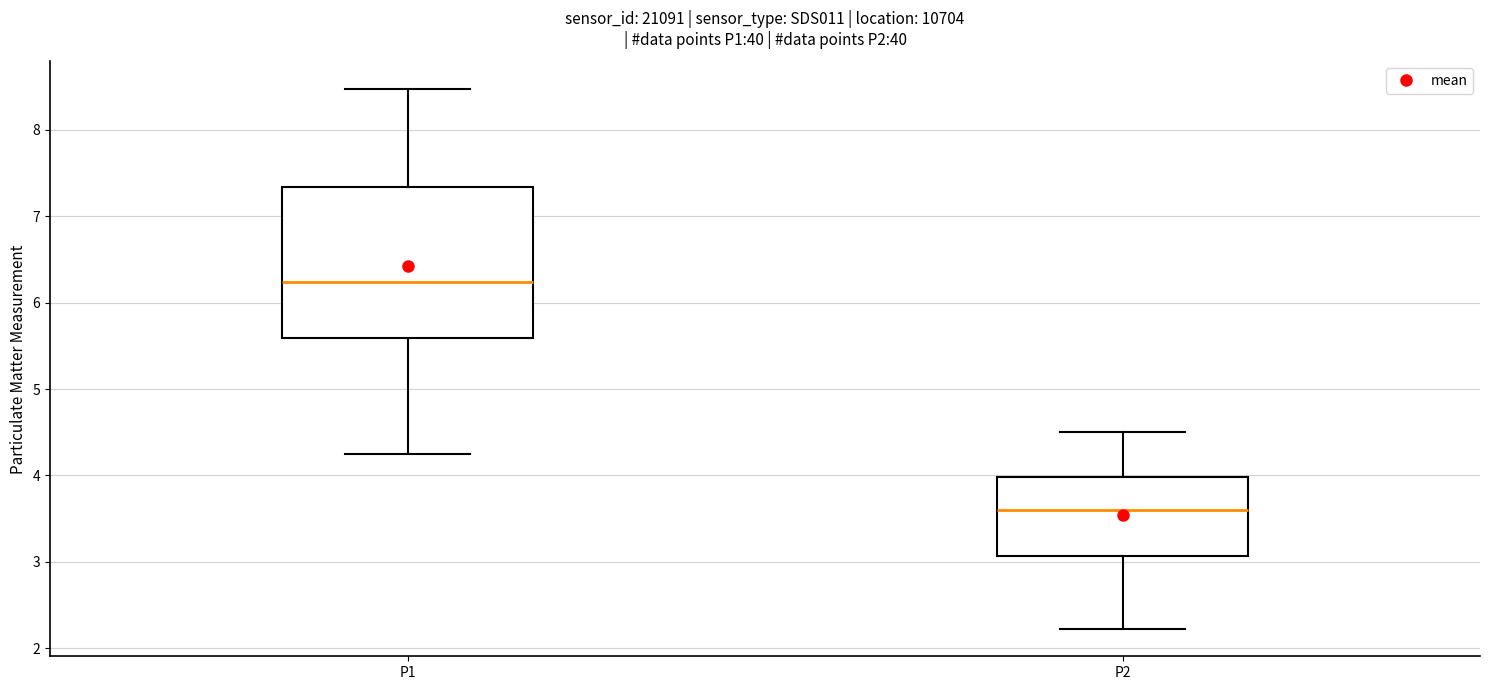

Reading left to right, read every box against the y-axis: the position of its median line, the range the box covers, and the ends of its whiskers. The values are not printed on the chart, so give them approximately, as read against the axis.

P1: median 6.2, box 5.6 to 7.3, whiskers 4.3 to 8.5
P2: median 3.6, box 3.1 to 4.0, whiskers 2.2 to 4.5